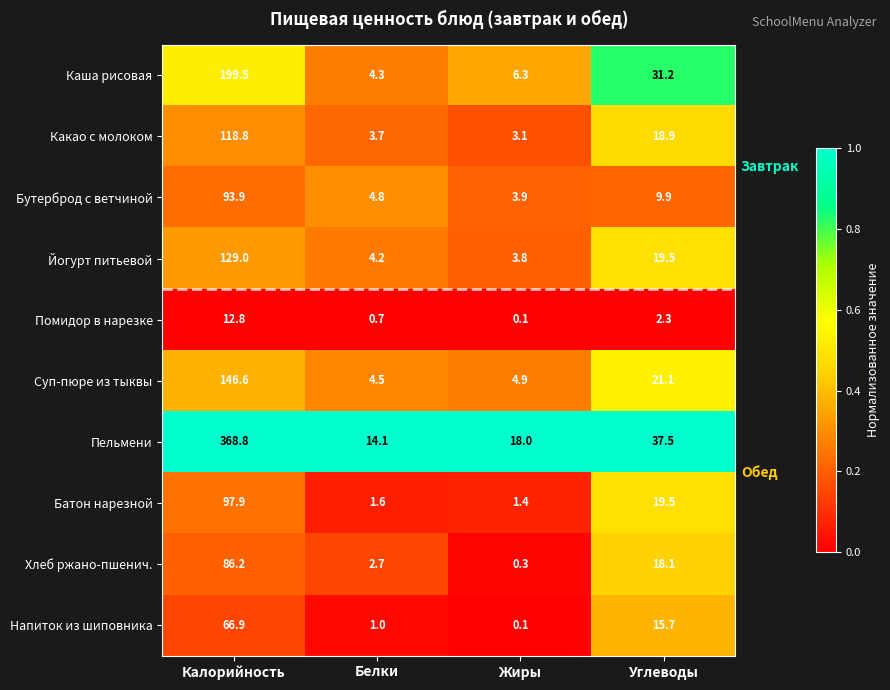

Which category has the highest value in the Пельмени series?

Калорийность